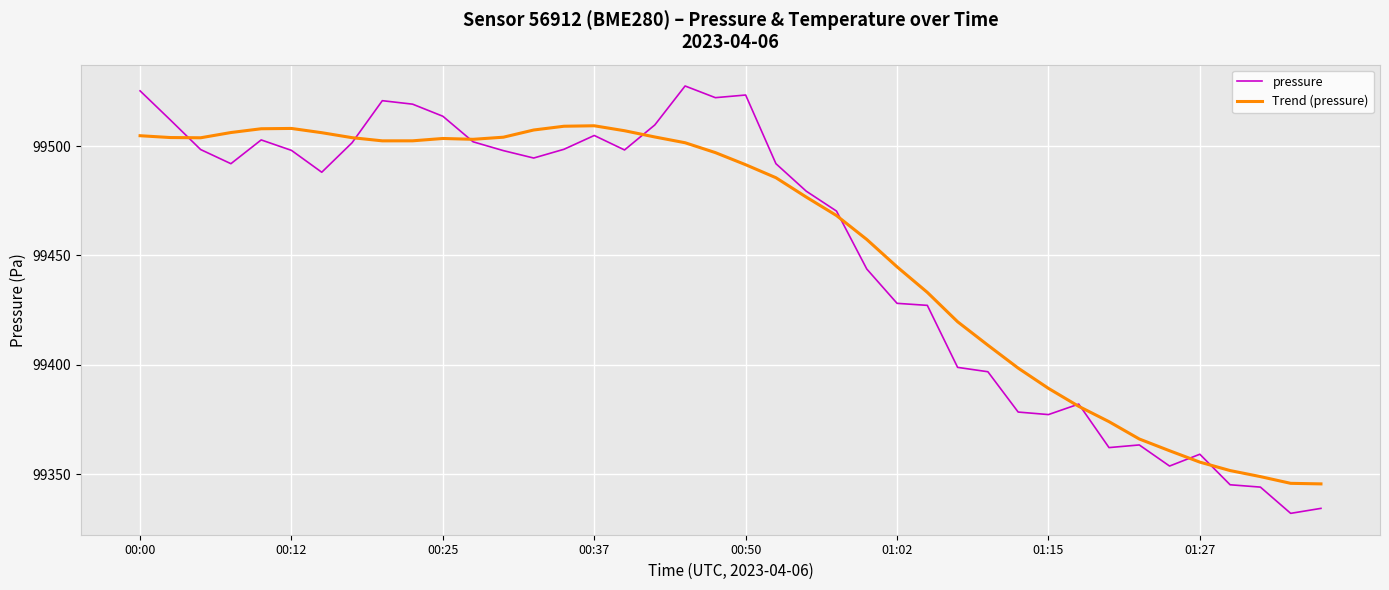

What is the minimum value for Trend (pressure)?

99345.5